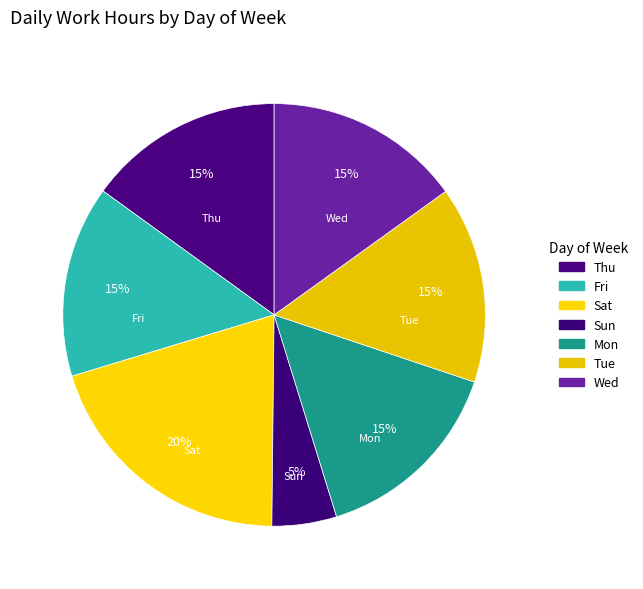

Does Sat represent more than half of the total?

No